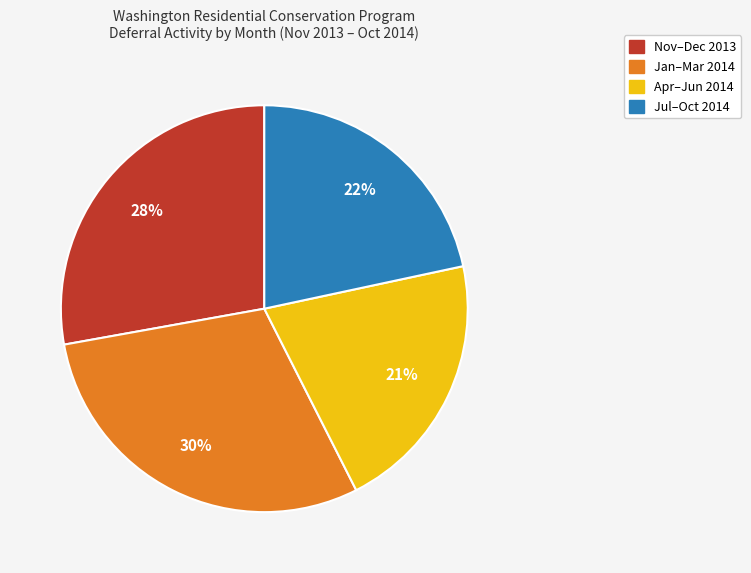

How many slices are in this pie chart?

4